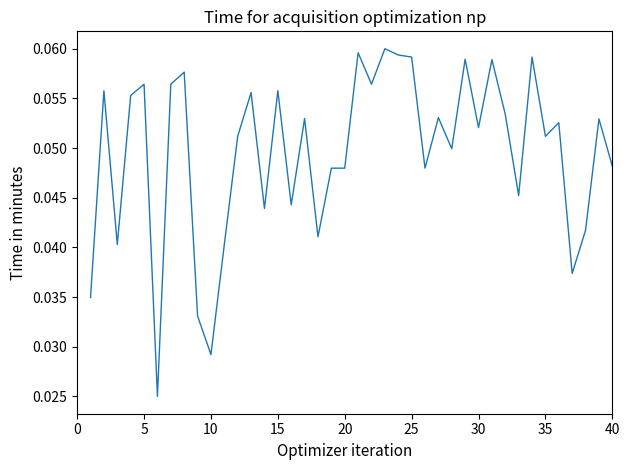

Does the chart have visible grid lines?

No